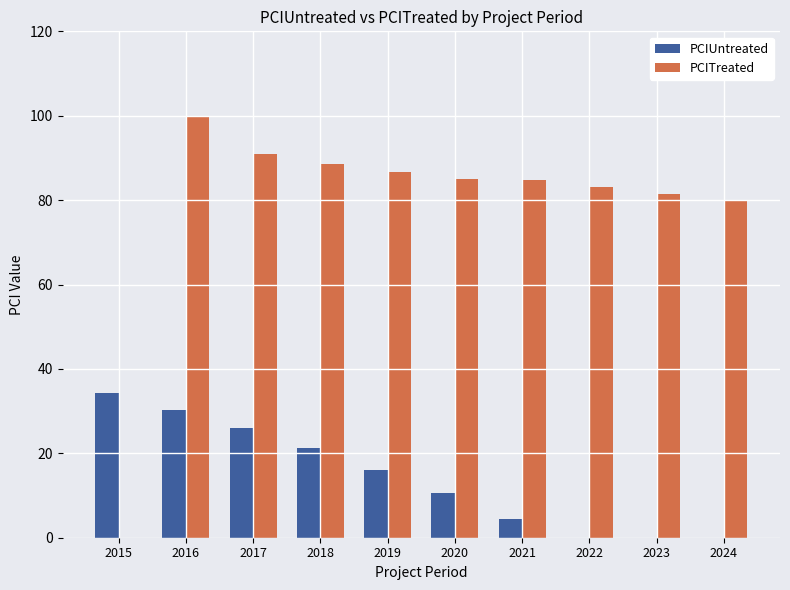

The value of PCITreated at 2015 is 53.2. True or false?

False